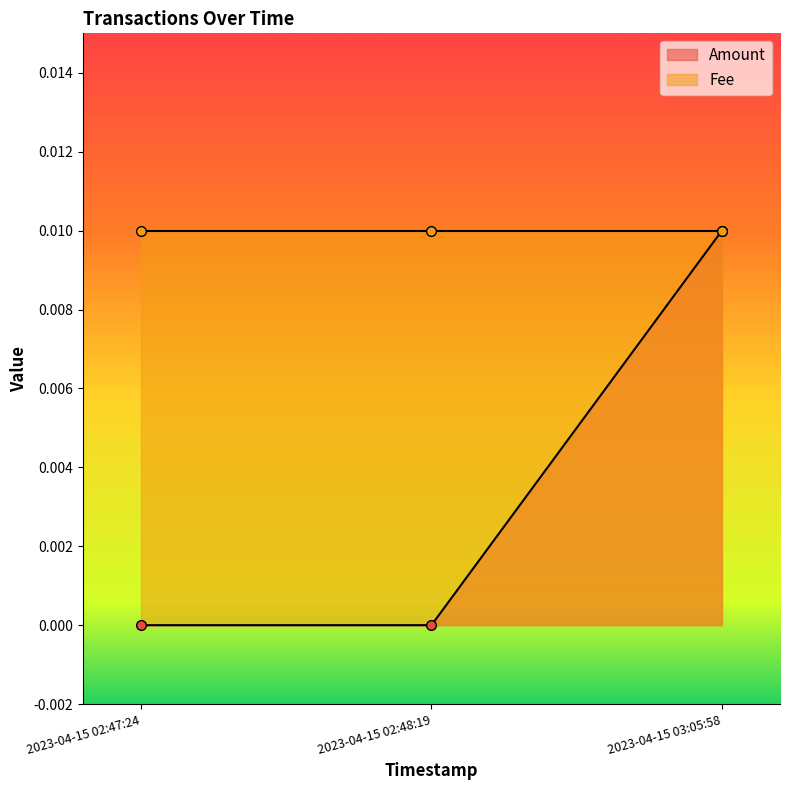

List the labels in order of value, largest first.

2023-04-15 03:05:58, 2023-04-15 02:47:24, 2023-04-15 02:48:19